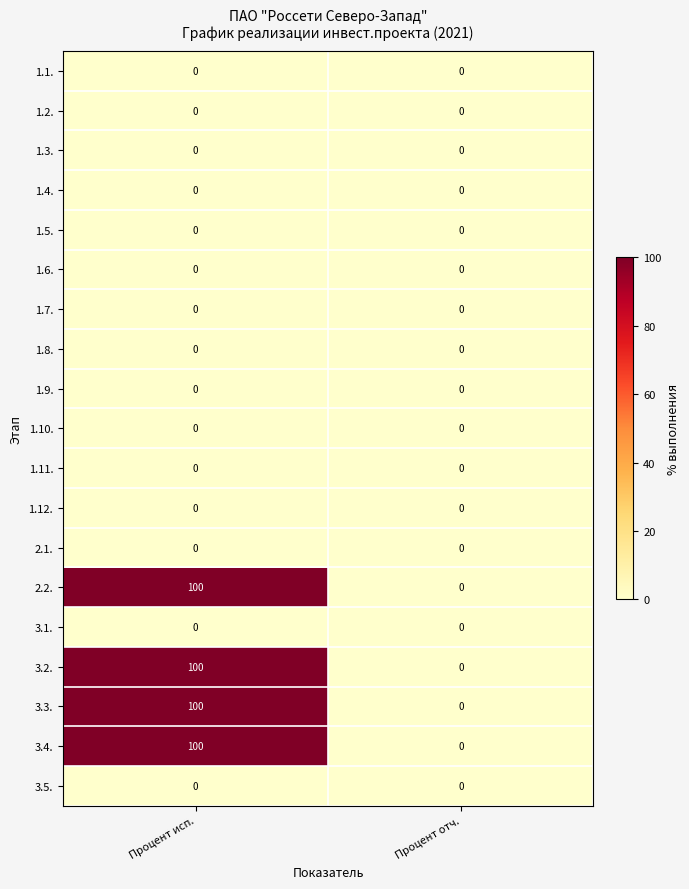

Is the value of 3.4. at Процент исп. greater than the value of 1.2. at Процент исп.?

Yes